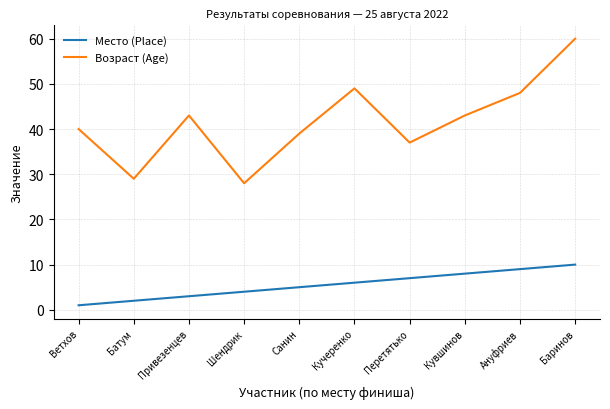

Is this an area chart (filled region under the line)?

No